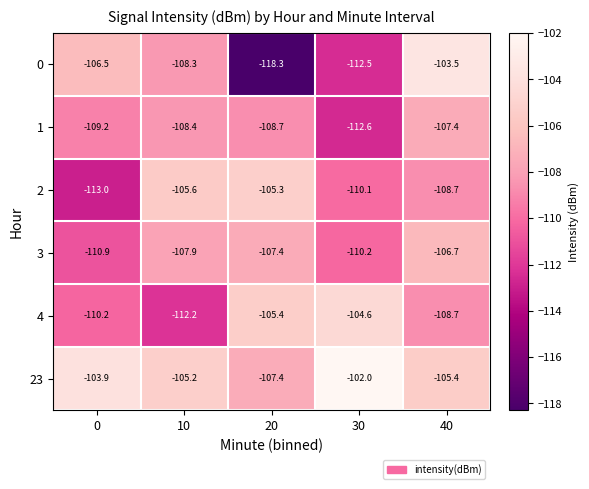

Reading left to right, extract all data points from this chart.

0: 0=-106.5	10=-108.3	20=-118.3	30=-112.5	40=-103.5
1: 0=-109.2	10=-108.4	20=-108.7	30=-112.6	40=-107.4
2: 0=-113.0	10=-105.6	20=-105.3	30=-110.1	40=-108.7
3: 0=-110.9	10=-107.9	20=-107.4	30=-110.2	40=-106.7
4: 0=-110.2	10=-112.2	20=-105.4	30=-104.6	40=-108.7
23: 0=-103.9	10=-105.2	20=-107.4	30=-102.0	40=-105.4